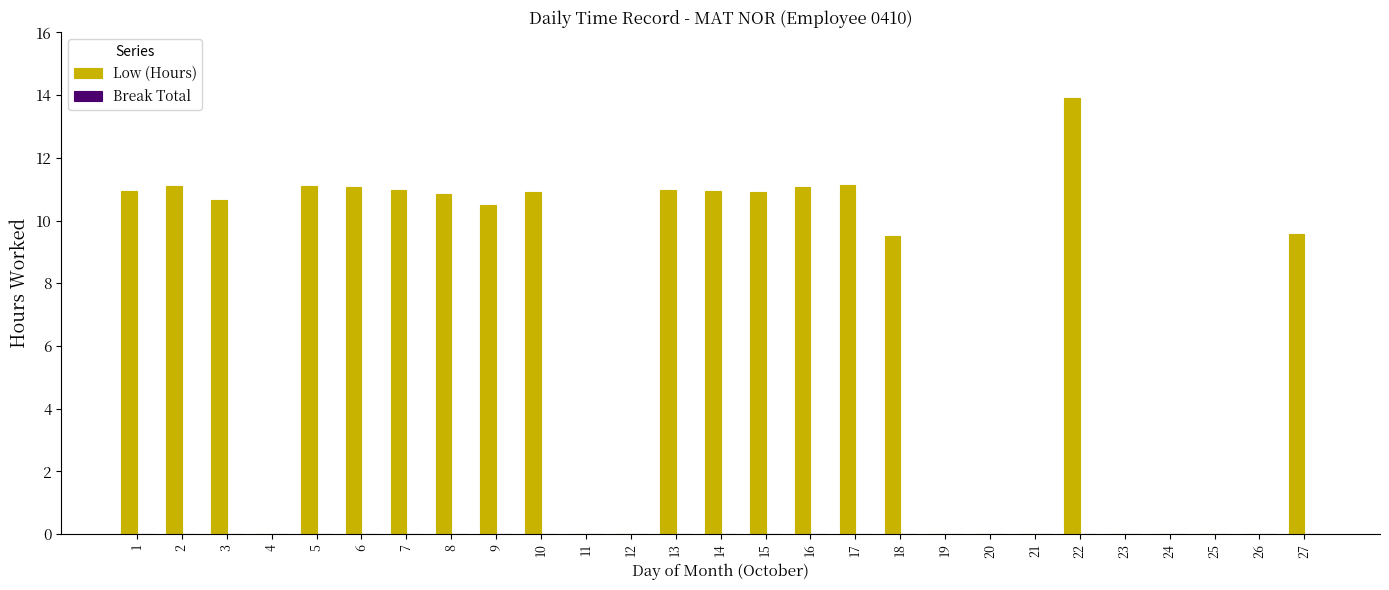

Read the value at 27.

9.6